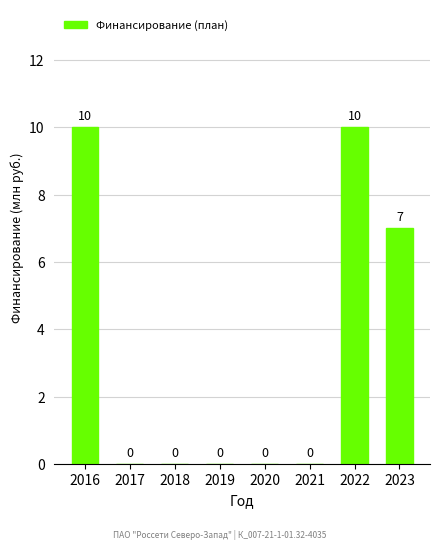

What value does the data have at 2016, to the nearest 5?

10